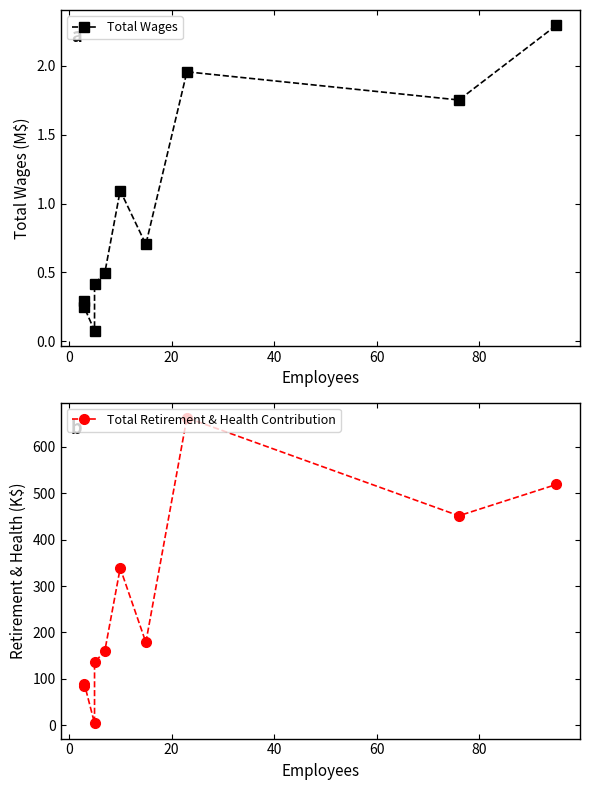

Rank the series by their average value, from highest to lowest.

Total Retirement & Health Contribution, Total Wages